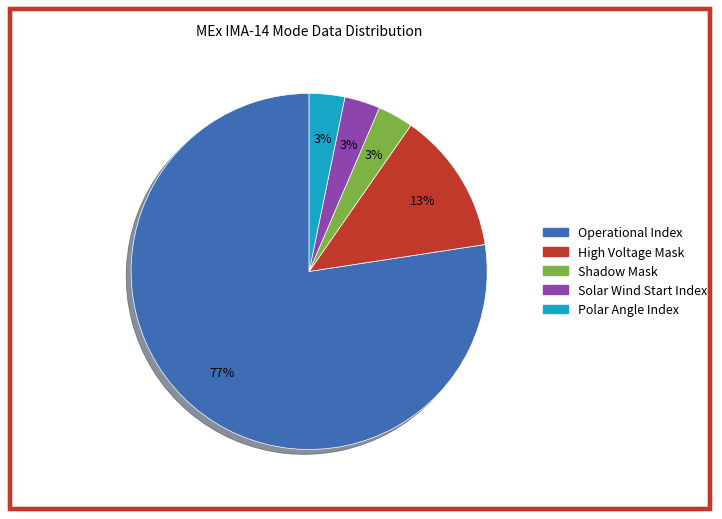

Is there a majority slice in this chart?

Yes